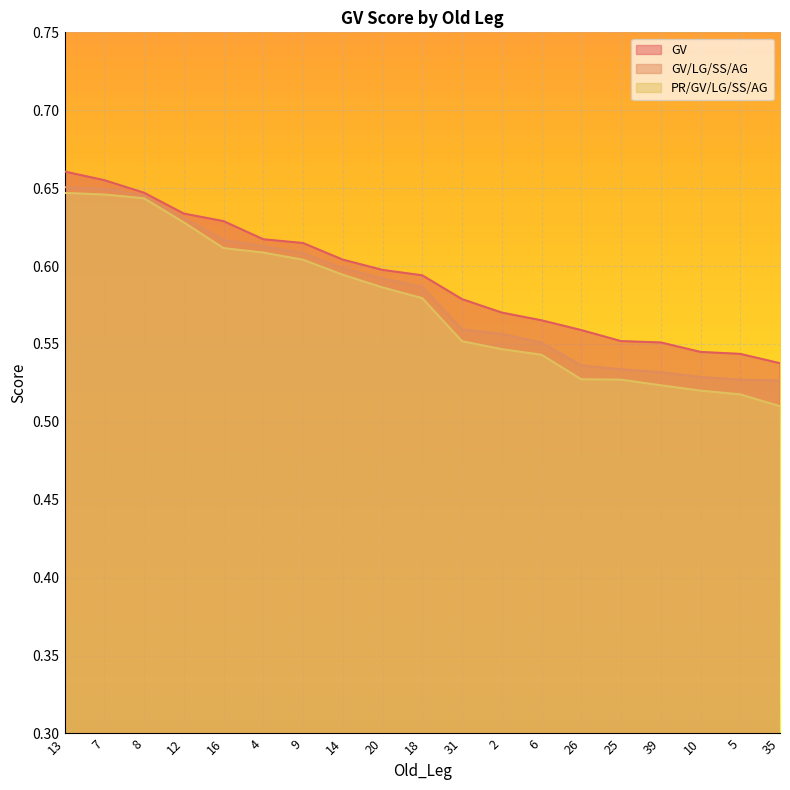

True or false: GV has a value of 0.6 at 9.

True